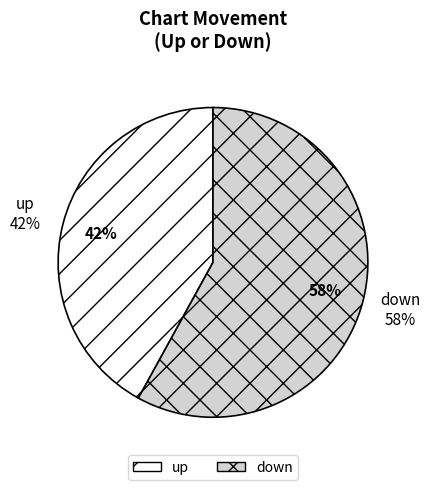

Between up and down, which is larger?

down